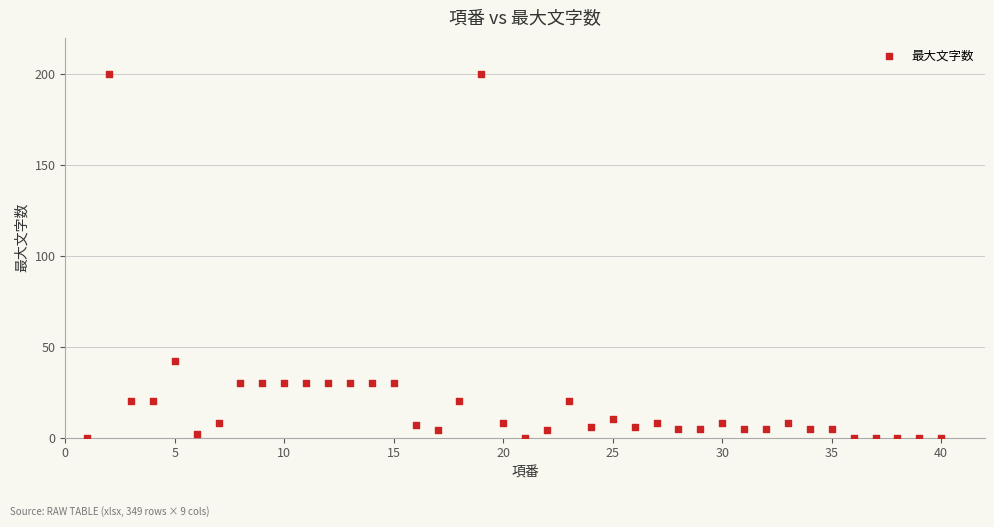

What Y value in the scatter plot is closest to 100?

42